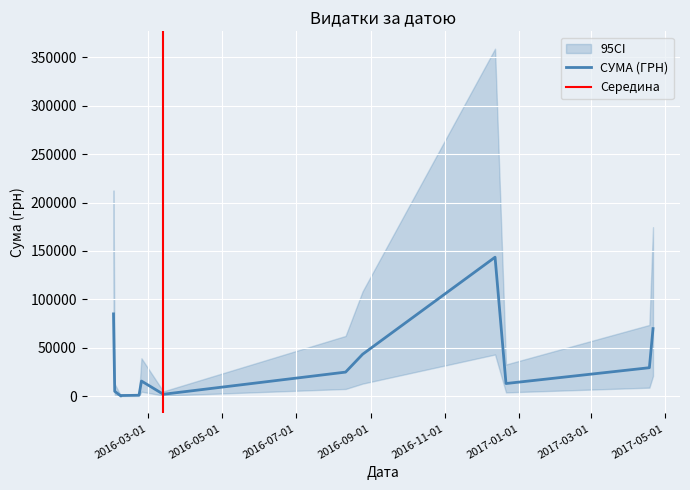

Which has a higher value, 4 or 9?

9